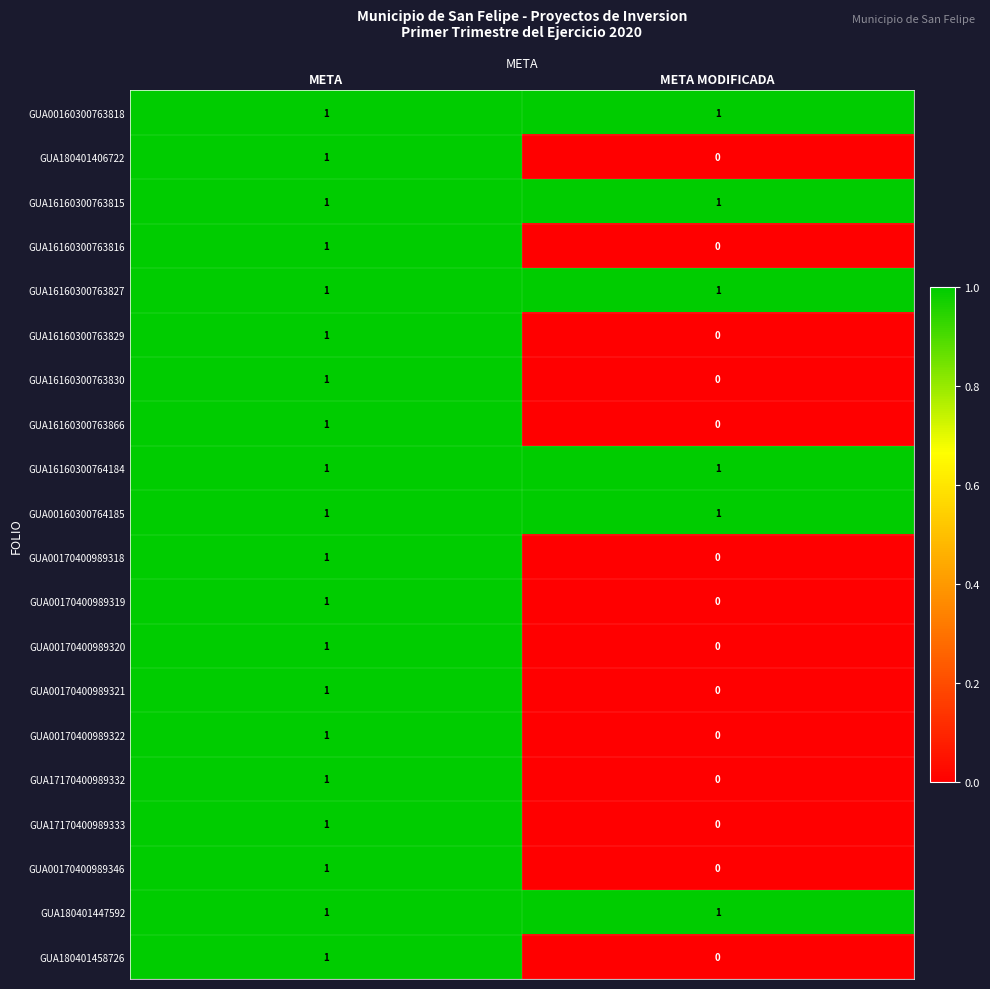

At which category is the sum across all series the highest?

META